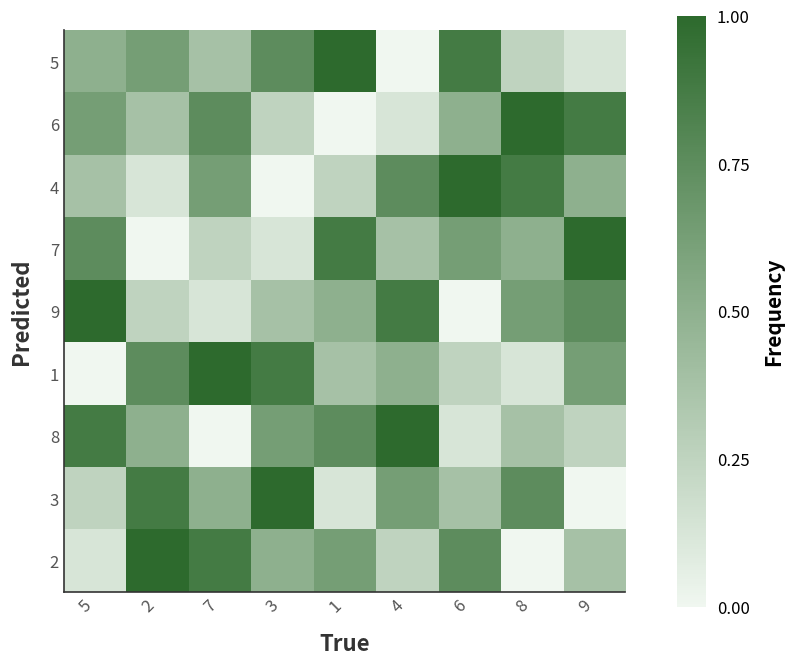

Reading right to left, what are all the values shown in this chart?

5: 9=0.1	8=0.2	6=0.9	4=0.0	1=1.0	3=0.8	7=0.4	2=0.6	5=0.5
6: 9=0.9	8=1.0	6=0.5	4=0.1	1=0.0	3=0.2	7=0.8	2=0.4	5=0.6
4: 9=0.5	8=0.9	6=1.0	4=0.8	1=0.2	3=0.0	7=0.6	2=0.1	5=0.4
7: 9=1.0	8=0.5	6=0.6	4=0.4	1=0.9	3=0.1	7=0.2	2=0.0	5=0.8
9: 9=0.8	8=0.6	6=0.0	4=0.9	1=0.5	3=0.4	7=0.1	2=0.2	5=1.0
1: 9=0.6	8=0.1	6=0.2	4=0.5	1=0.4	3=0.9	7=1.0	2=0.8	5=0.0
8: 9=0.2	8=0.4	6=0.1	4=1.0	1=0.8	3=0.6	7=0.0	2=0.5	5=0.9
3: 9=0.0	8=0.8	6=0.4	4=0.6	1=0.1	3=1.0	7=0.5	2=0.9	5=0.2
2: 9=0.4	8=0.0	6=0.8	4=0.2	1=0.6	3=0.5	7=0.9	2=1.0	5=0.1